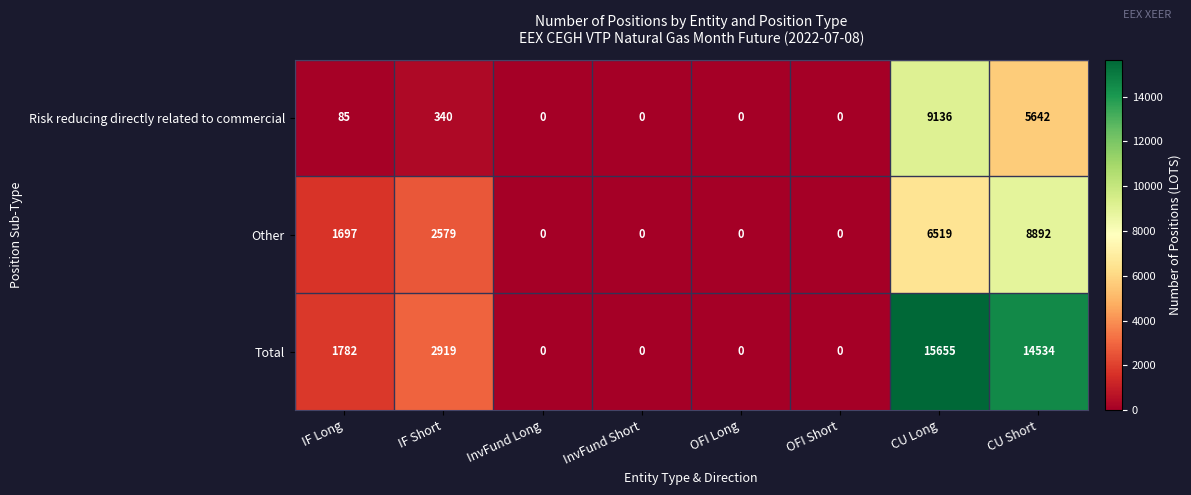

Rank the series by their maximum value, from lowest to highest.

Other, Risk reducing directly related to commercial, Total